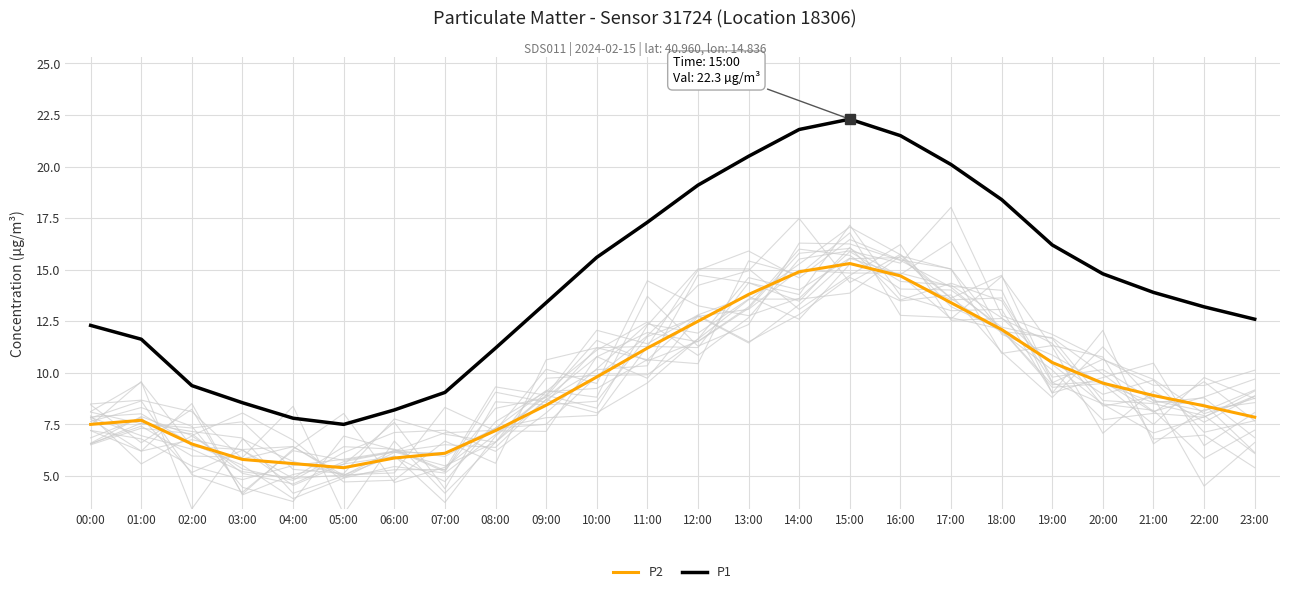

Reading right to left, list all the values displayed in this chart.

P2: 23:00=7.8	22:00=8.4	21:00=8.9	20:00=9.5	19:00=10.5	18:00=12.1	17:00=13.4	16:00=14.7	15:00=15.3	14:00=14.9	13:00=13.8	12:00=12.5	11:00=11.2	10:00=9.8	09:00=8.4	08:00=7.2	07:00=6.1	06:00=5.9	05:00=5.4	04:00=5.6	03:00=5.8	02:00=6.5	01:00=7.7	00:00=7.5
P1: 23:00=12.6	22:00=13.2	21:00=13.9	20:00=14.8	19:00=16.2	18:00=18.4	17:00=20.1	16:00=21.5	15:00=22.3	14:00=21.8	13:00=20.5	12:00=19.1	11:00=17.3	10:00=15.6	09:00=13.4	08:00=11.2	07:00=9.1	06:00=8.2	05:00=7.5	04:00=7.8	03:00=8.6	02:00=9.4	01:00=11.6	00:00=12.3